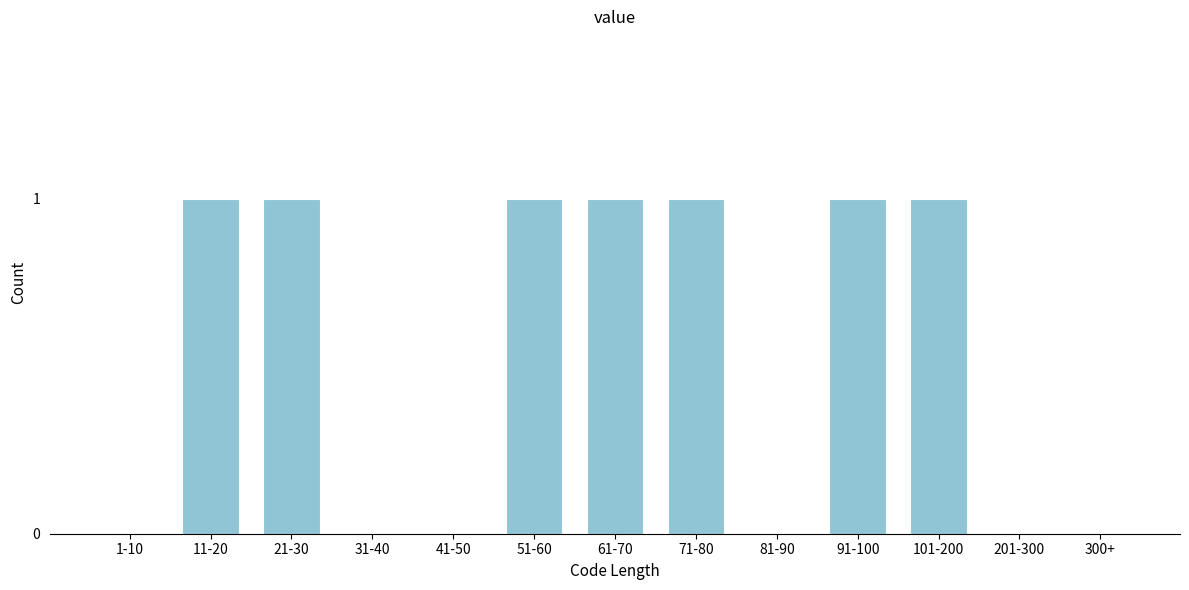

Reading left to right, extract all data points from this chart.

1-10=0	11-20=1	21-30=1	31-40=0	41-50=0	51-60=1	61-70=1	71-80=1	81-90=0	91-100=1	101-200=1	201-300=0	300+=0